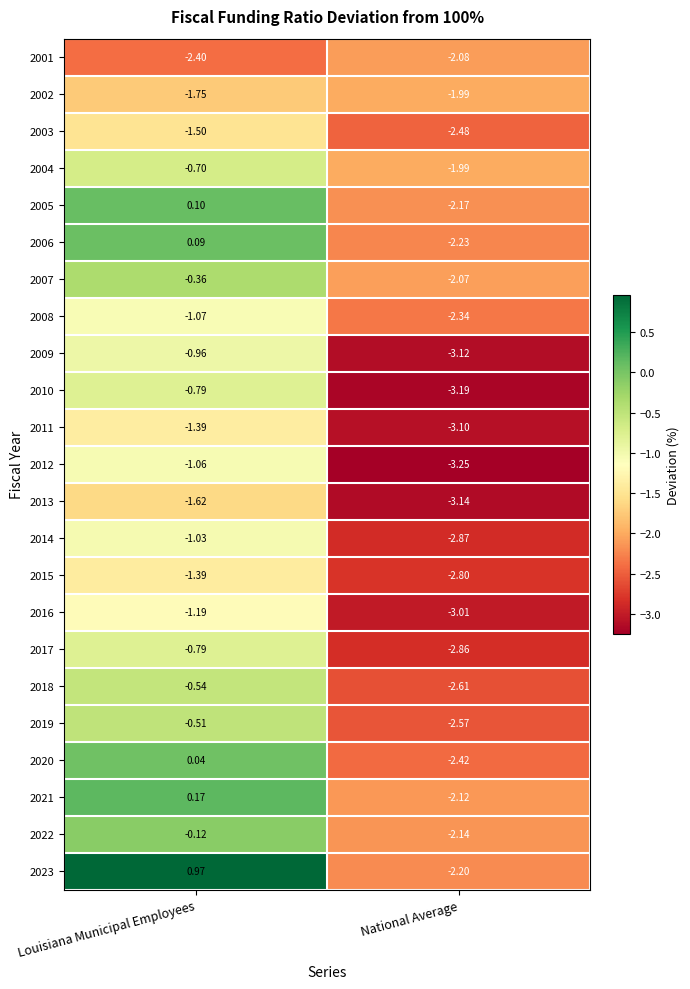

What is the spread (max minus min) of values at Louisiana Municipal Employees?

3.4